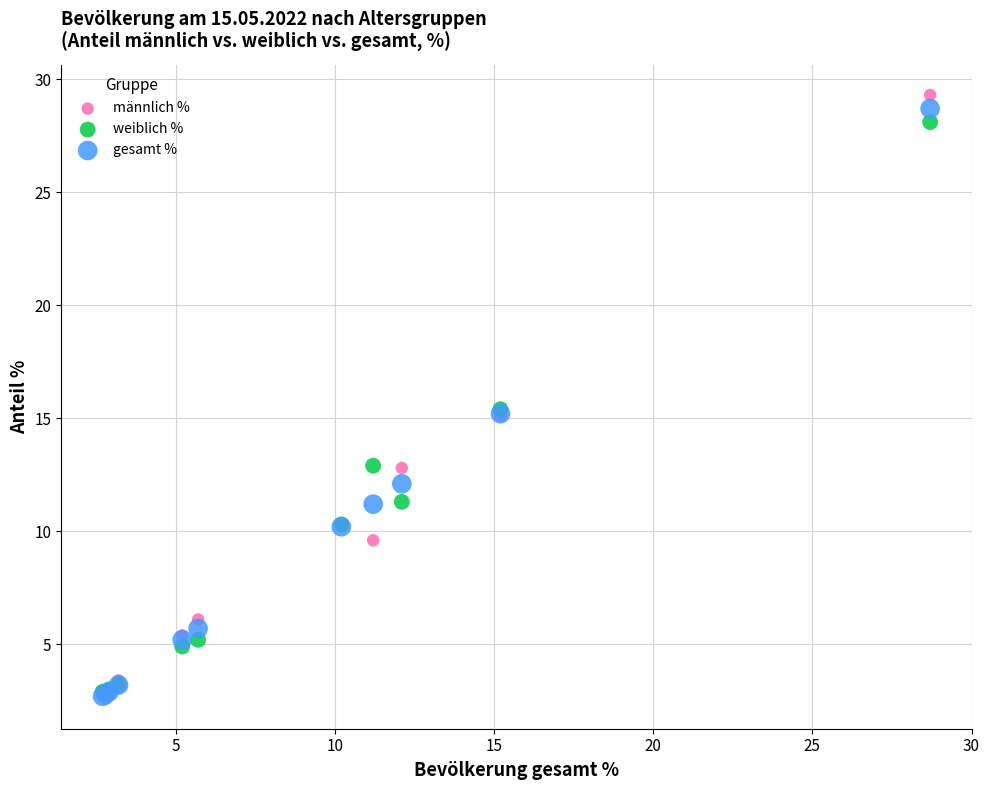

What are all the series names shown in the legend?

männlich %, weiblich %, gesamt %